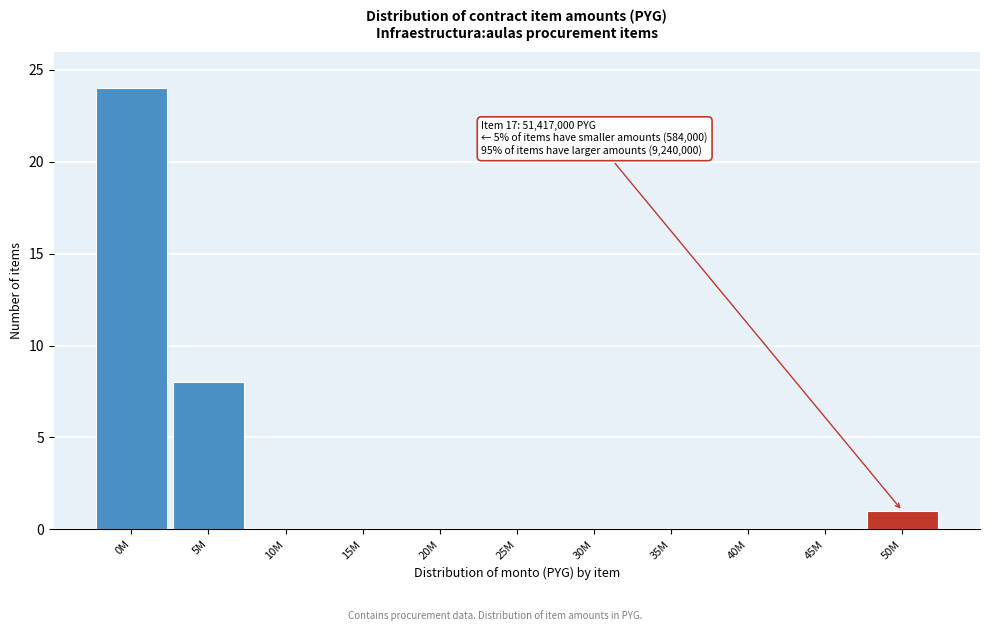

Reading left to right, what are all the values shown in this chart?

0M=24	5M=8	10M=0	15M=0	20M=0	25M=0	30M=0	35M=0	40M=0	45M=0	50M=1